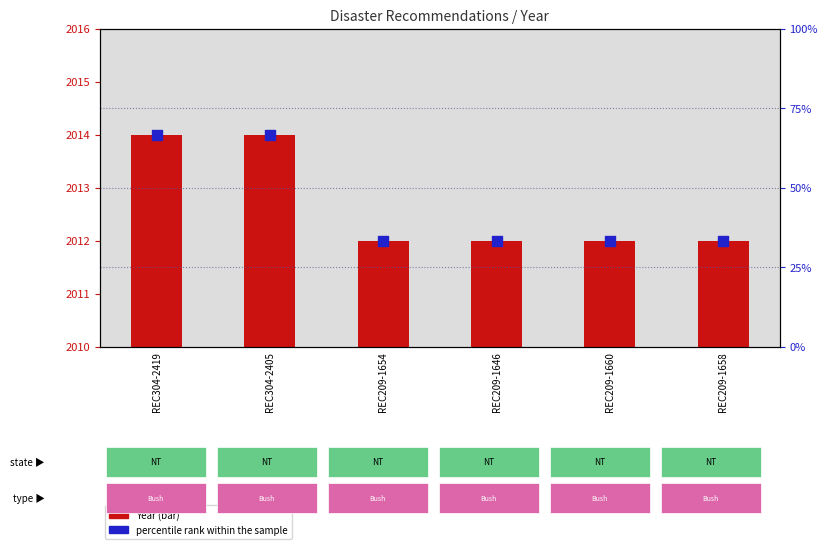

Is the value of percentile rank within the sample at REC304-2419 greater than the value of Year at REC209-1658?

Yes